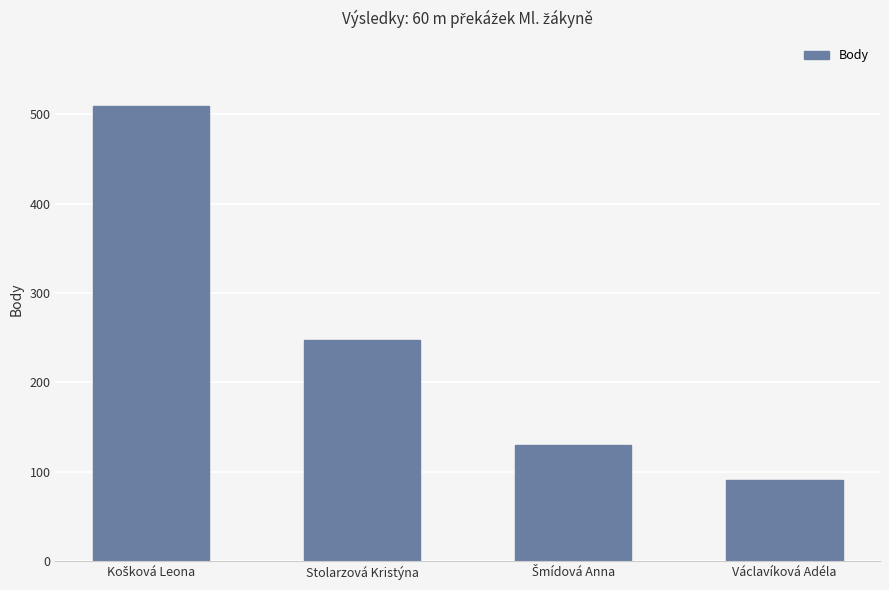

Where is the data nearest to the value 300?

Stolarzová Kristýna